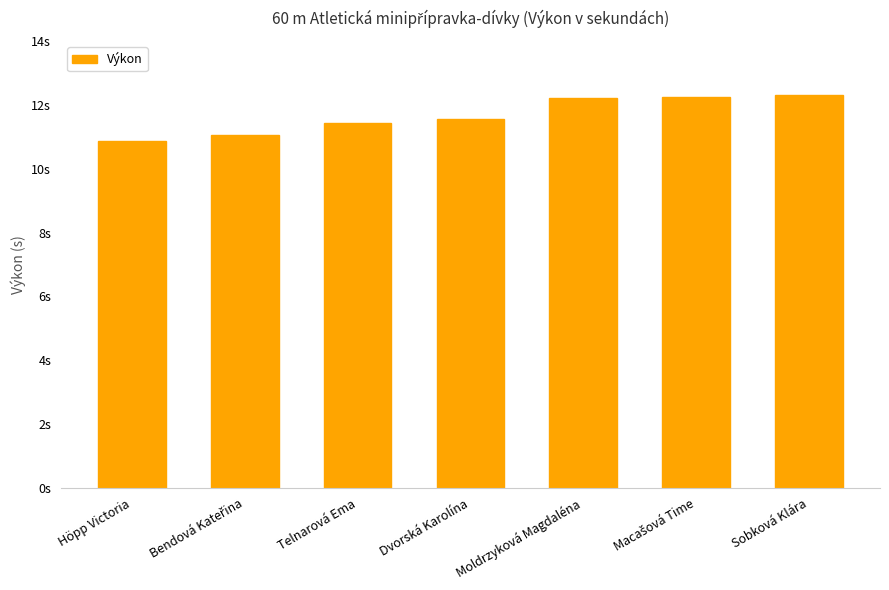

The value at Sobková Klára is 12.3. True or false?

True